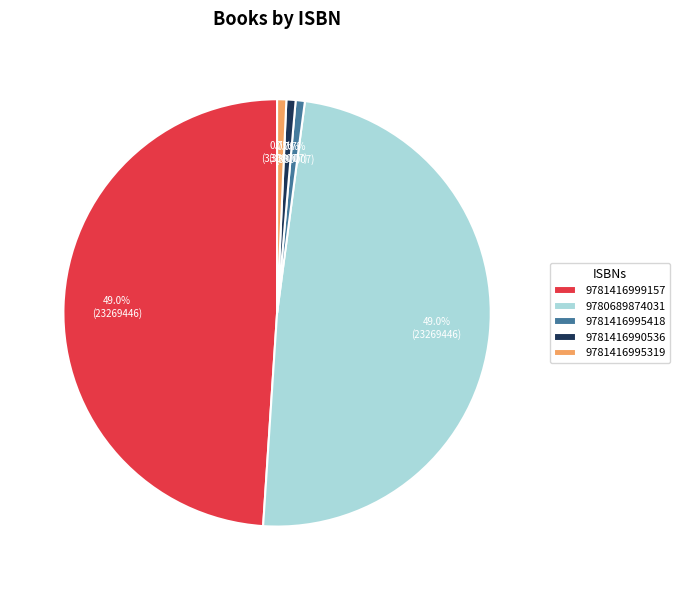

Which has a higher value, 9780689874031 or 9781416990536?

9780689874031